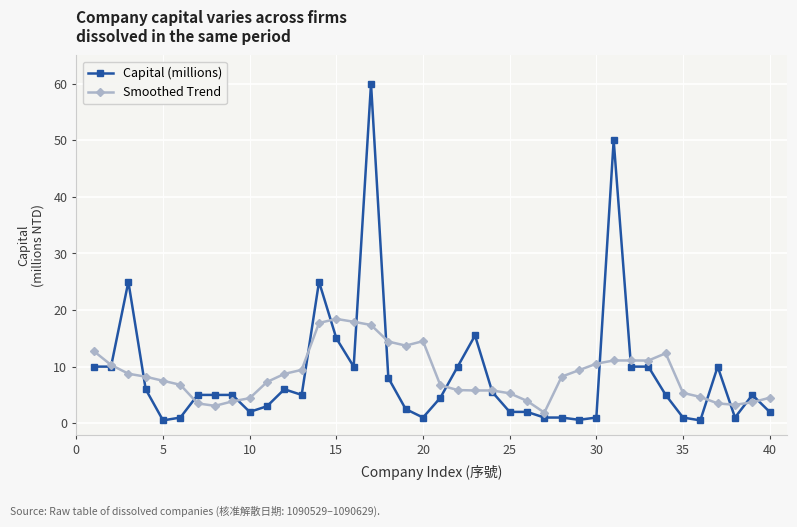

How many data points does each series have?

40